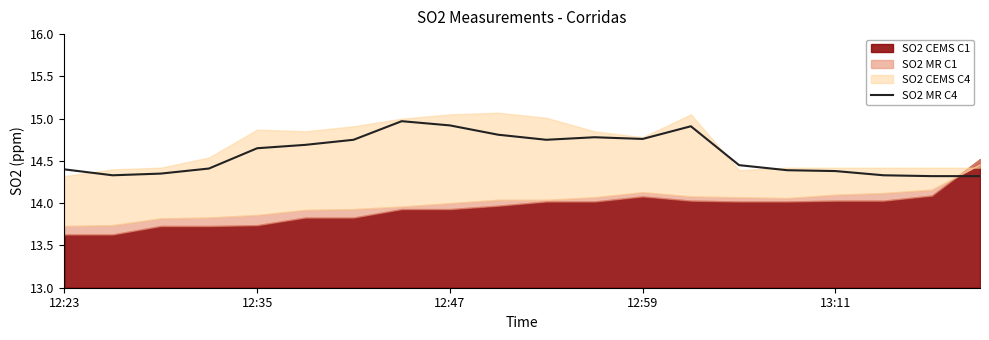

What is the highest value of the SO2 MR C4 series?

15.0